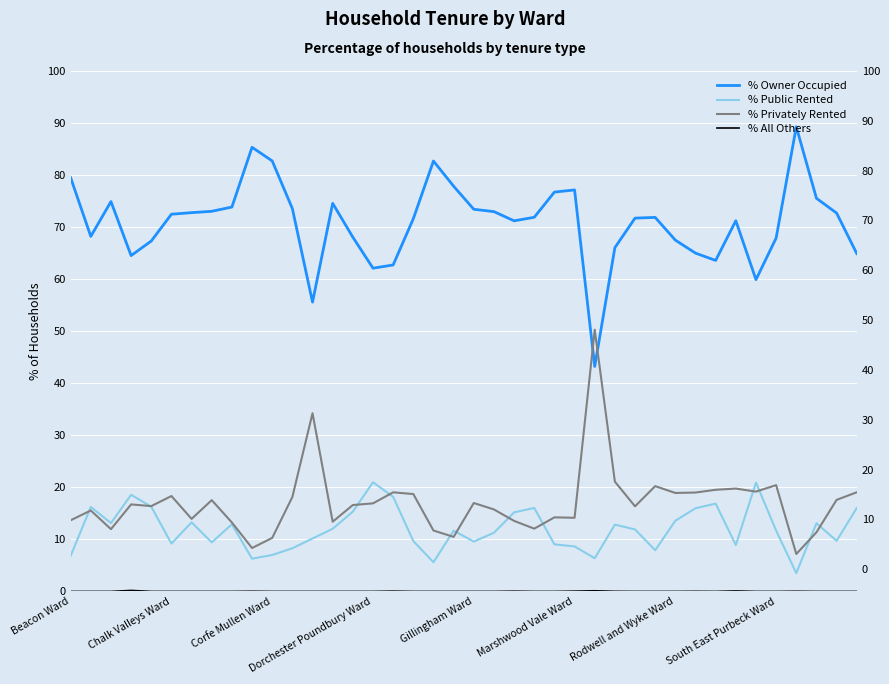

Where is % Public Rented nearest to the value 12?

13